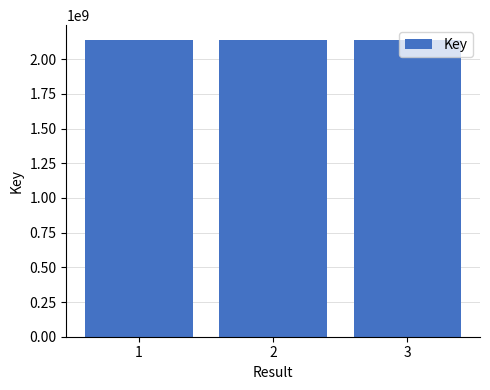

What is the value of the 3rd bar from the left?

2137660094